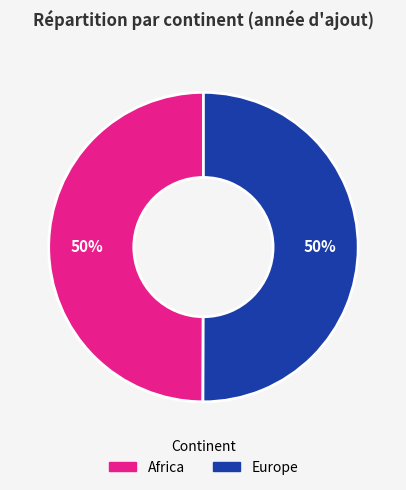

Do Africa and Europe together represent more than half of the pie?

Yes